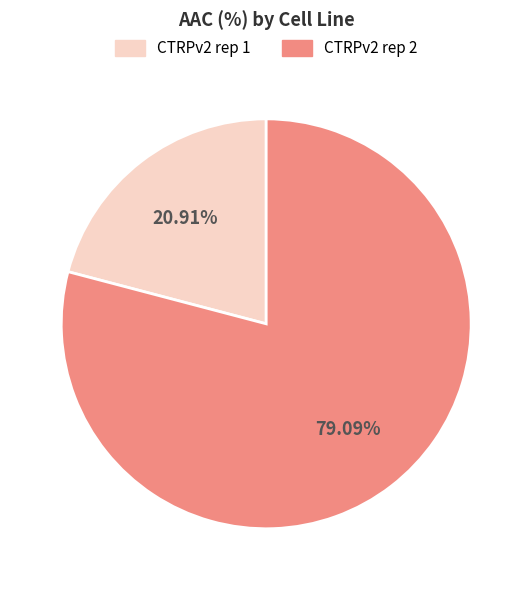

How many slices are in this pie chart?

2